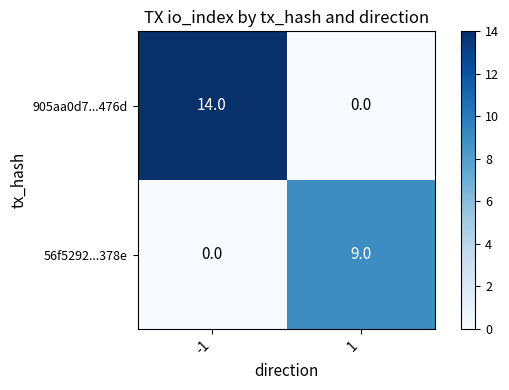

What is the approximate value of 56f5292...378e at 1?

9